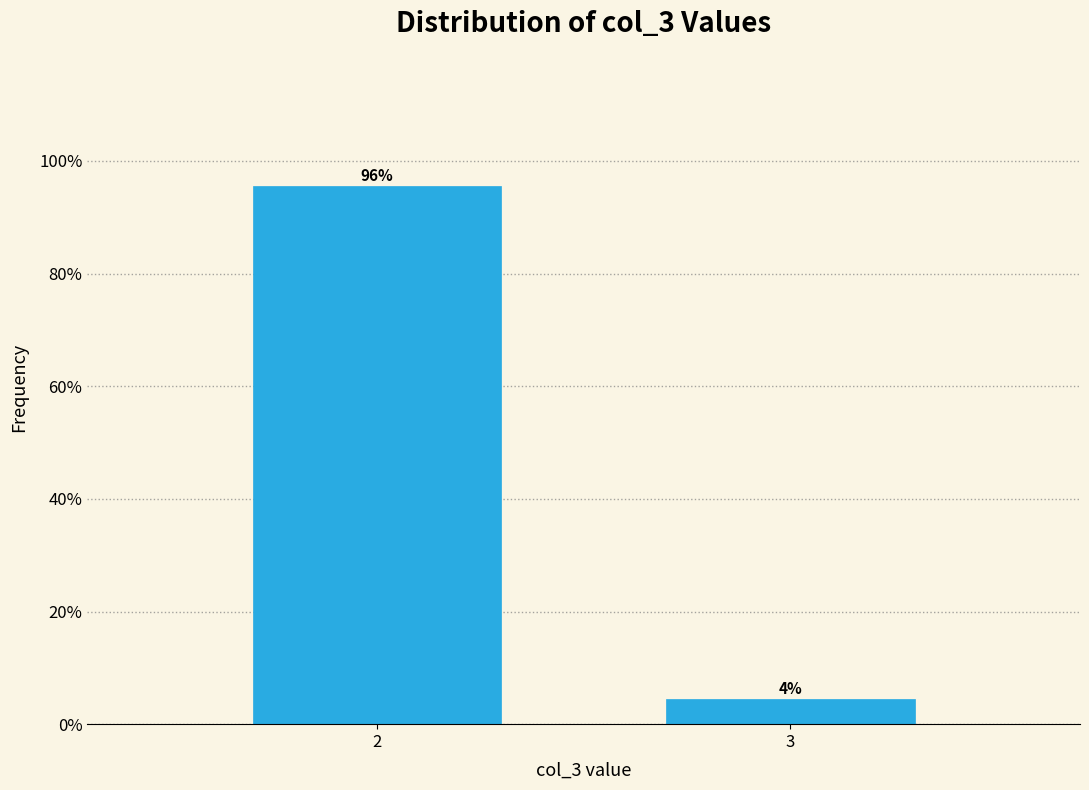

What is the average value?

50.0